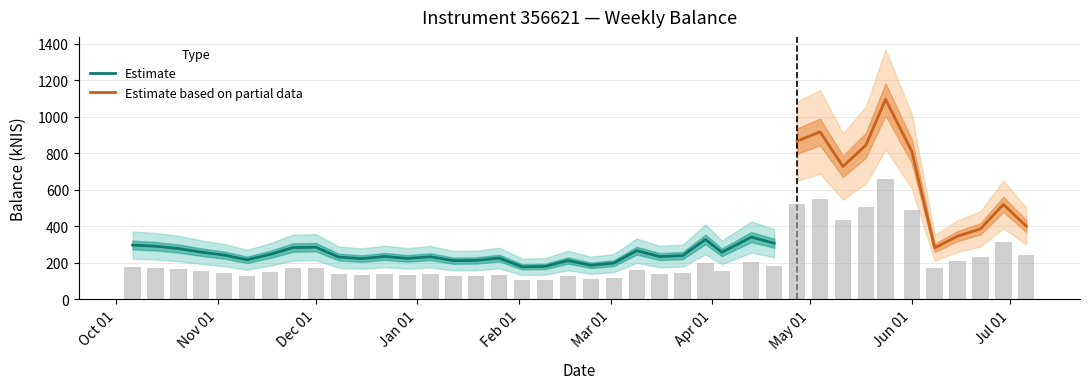

What is the sum of the values at 2023-01-19 and 2022-11-10?

258.2